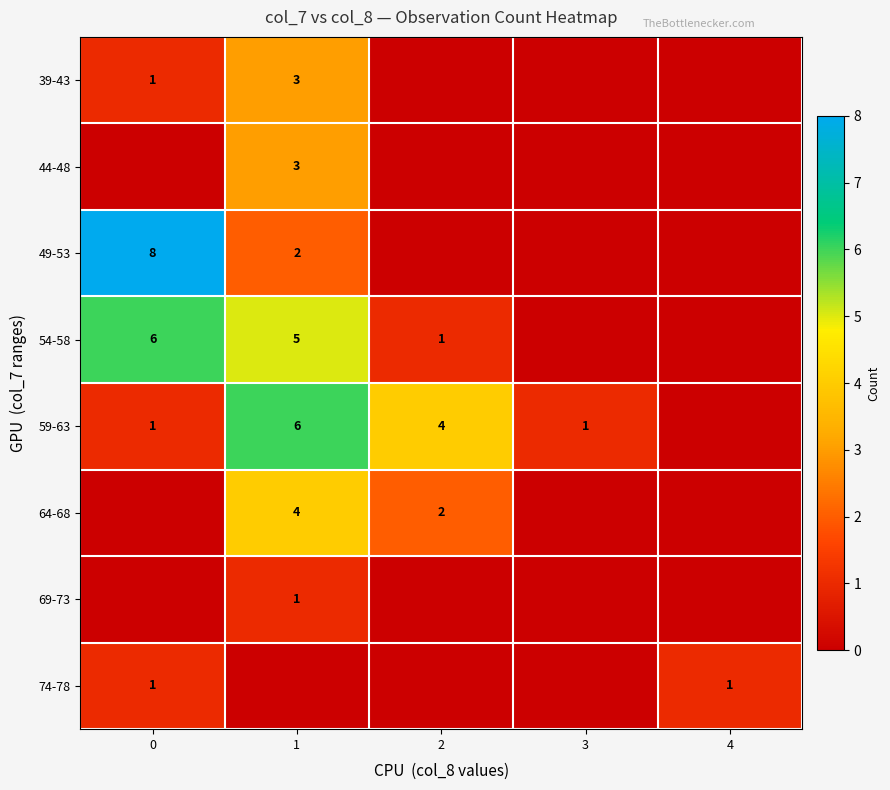

The 64-68 series shows 4 at 1. True or false?

True